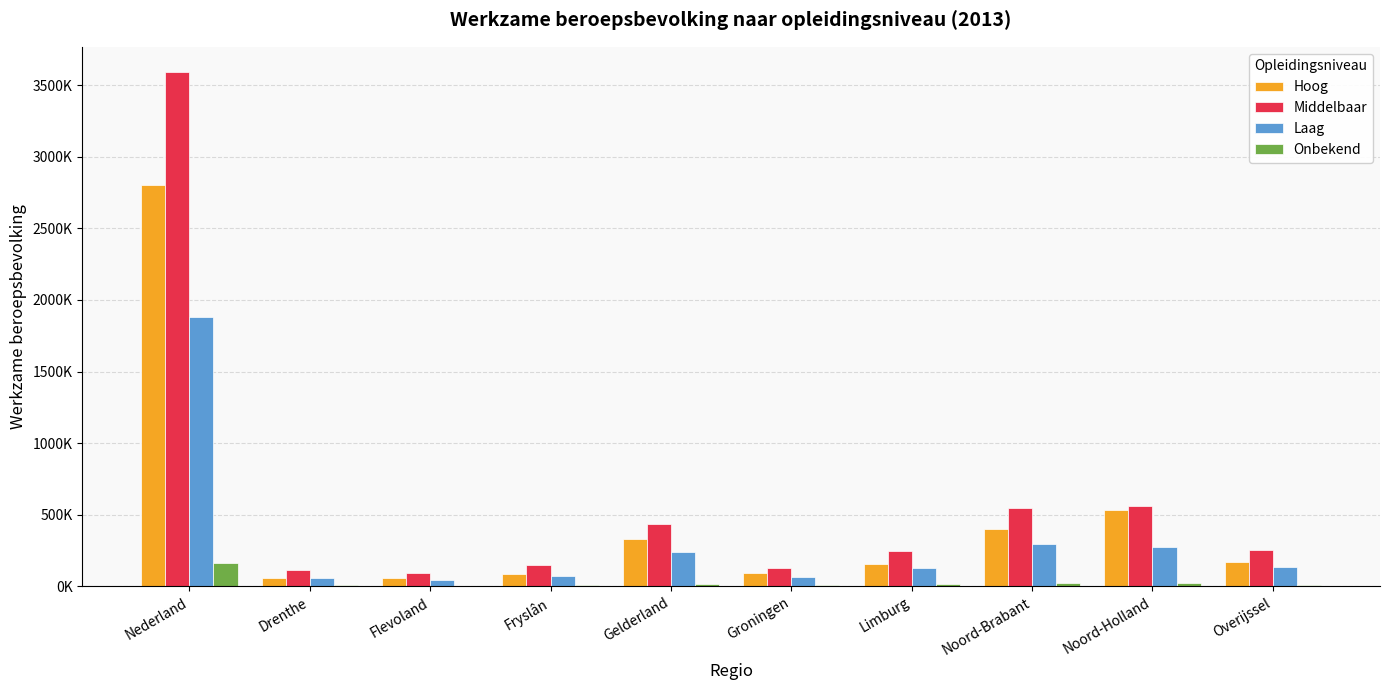

Which series has the largest total across all categories?

Middelbaar